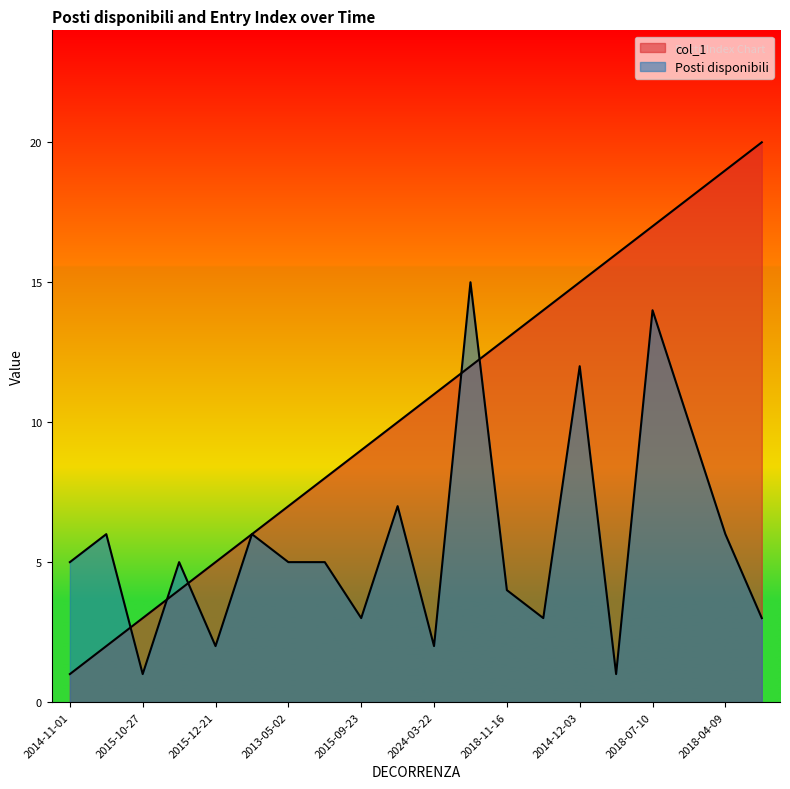

Which series has the largest total across all categories?

col_1